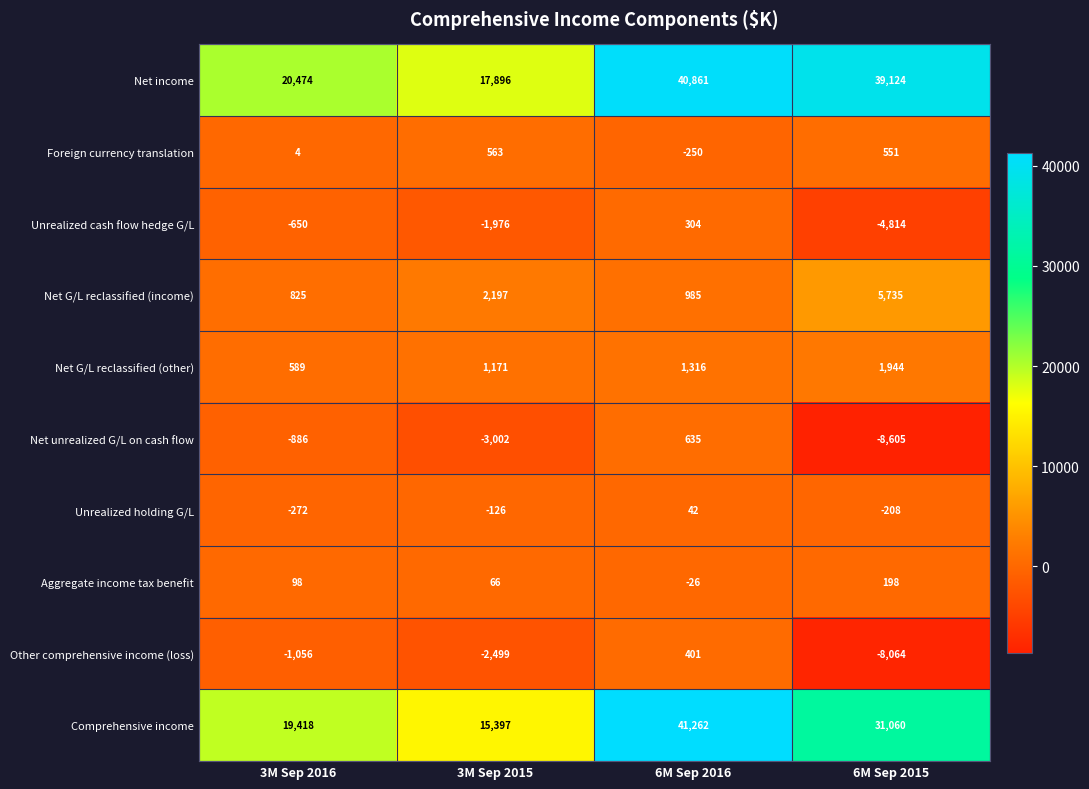

At which category is the sum across all series the highest?

6M Sep 2016